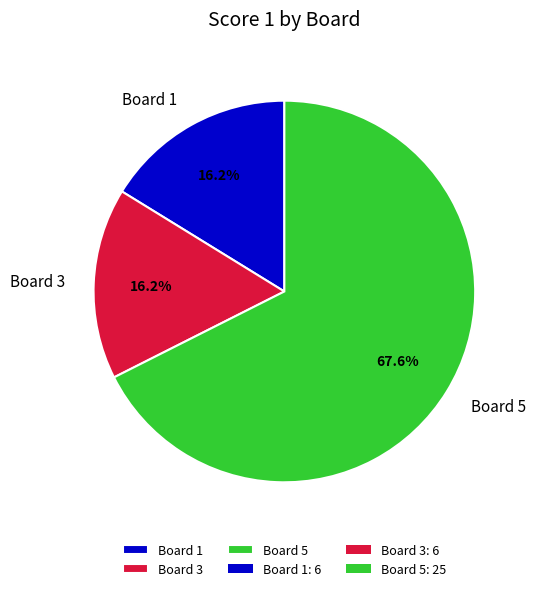

Count the number of slices in the pie.

3